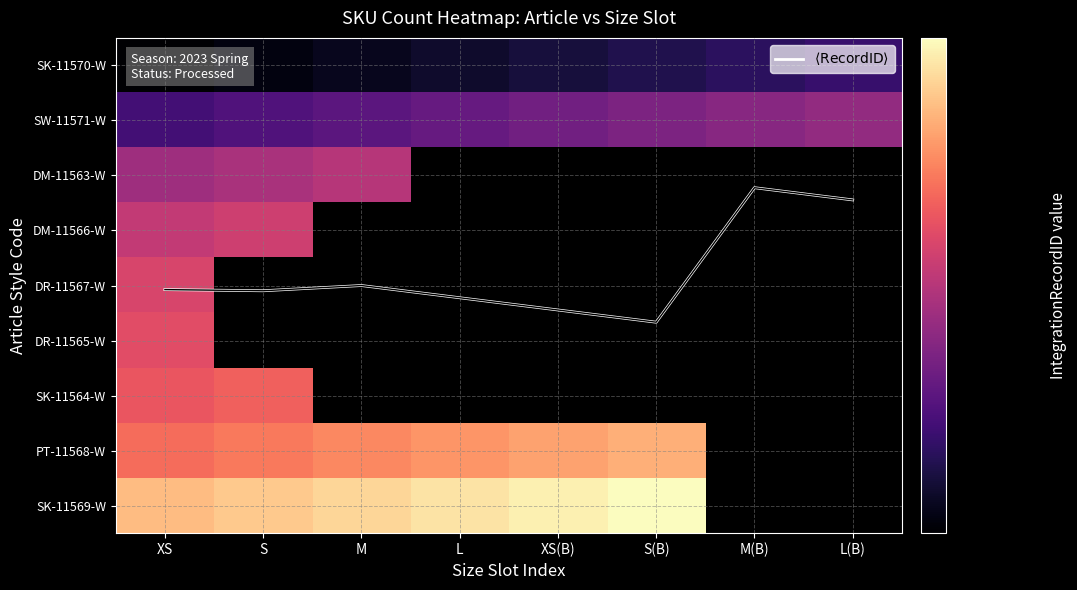

Which label corresponds to the largest value in the chart?

S(B)